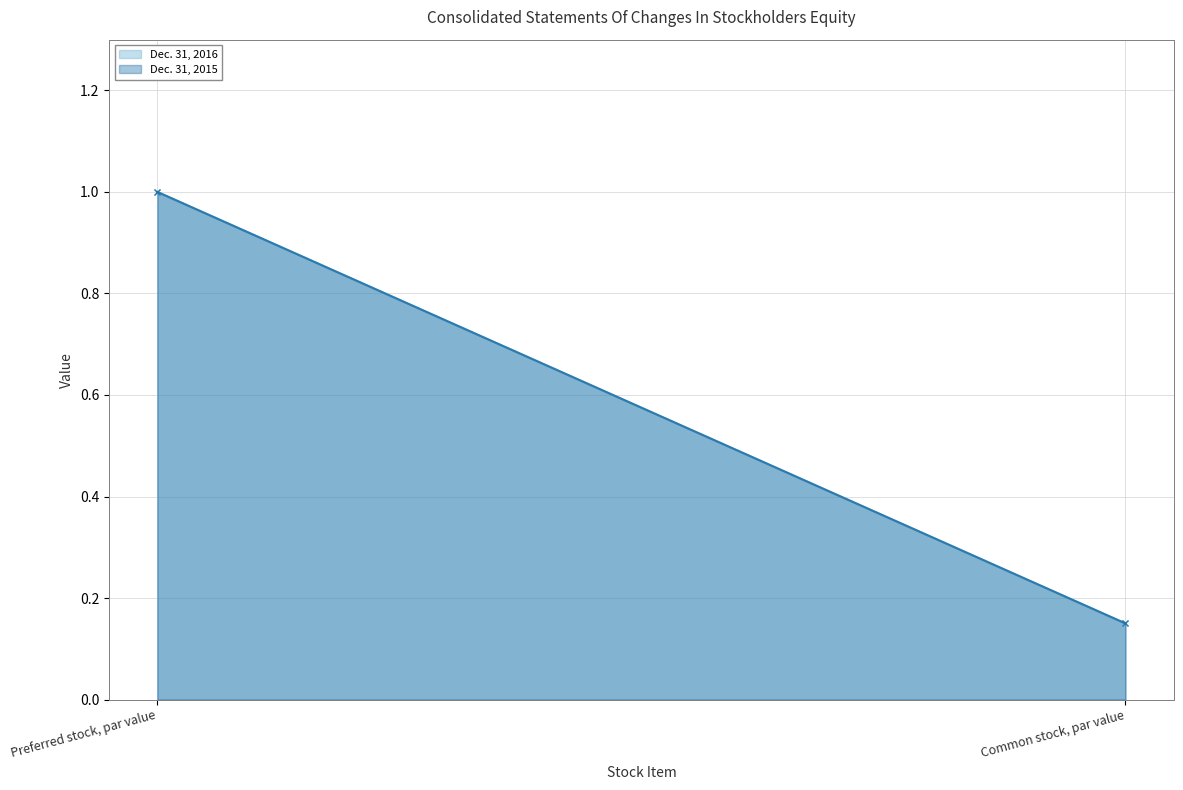

Count the number of categories in the chart.

2